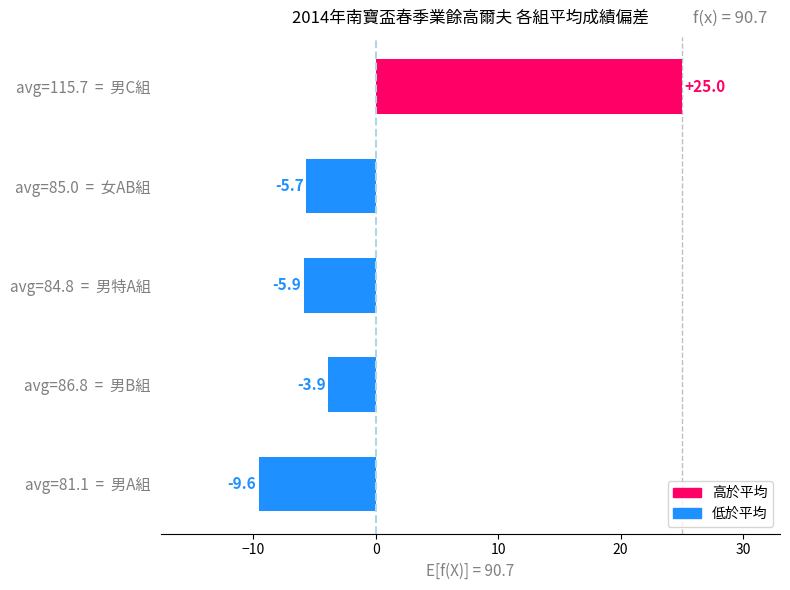

What is the difference between the second highest and minimum values?

5.7